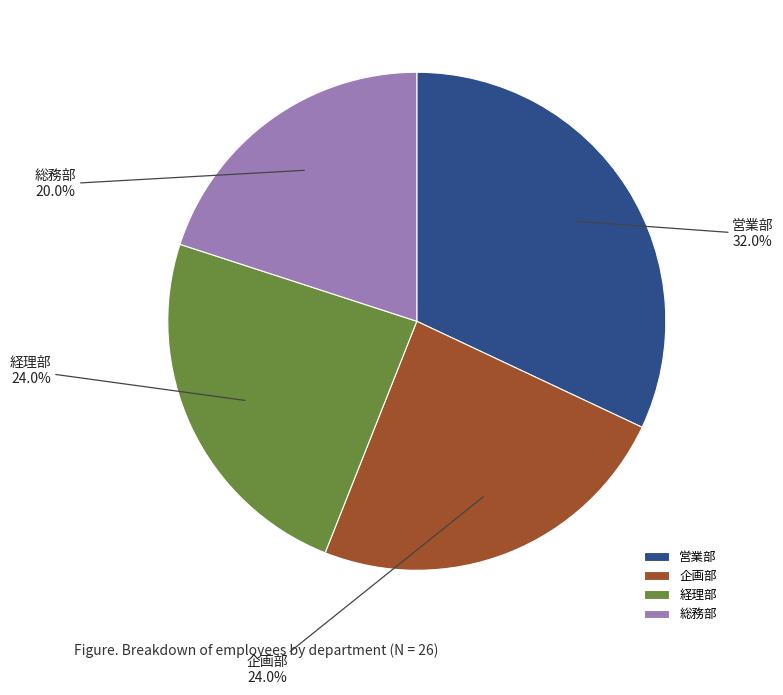

To the nearest percent, what portion does 企画部 represent?

24%